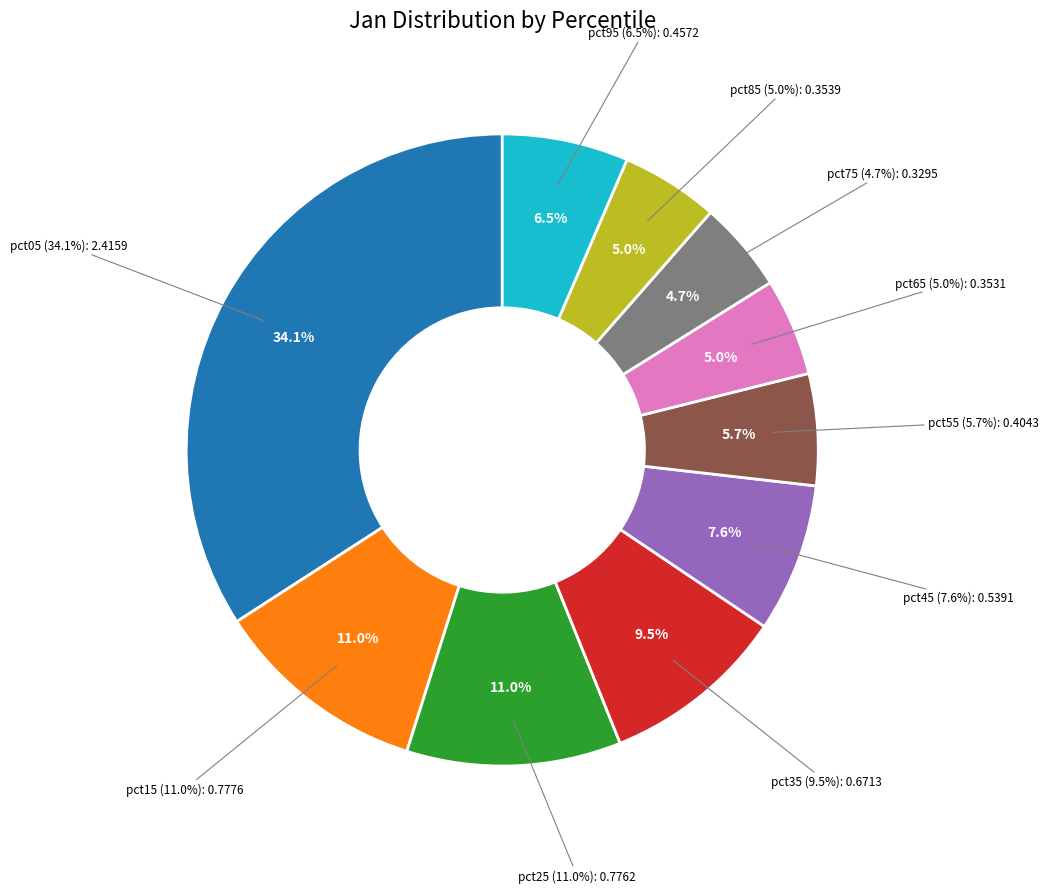

Which slice is the smallest?

pct75